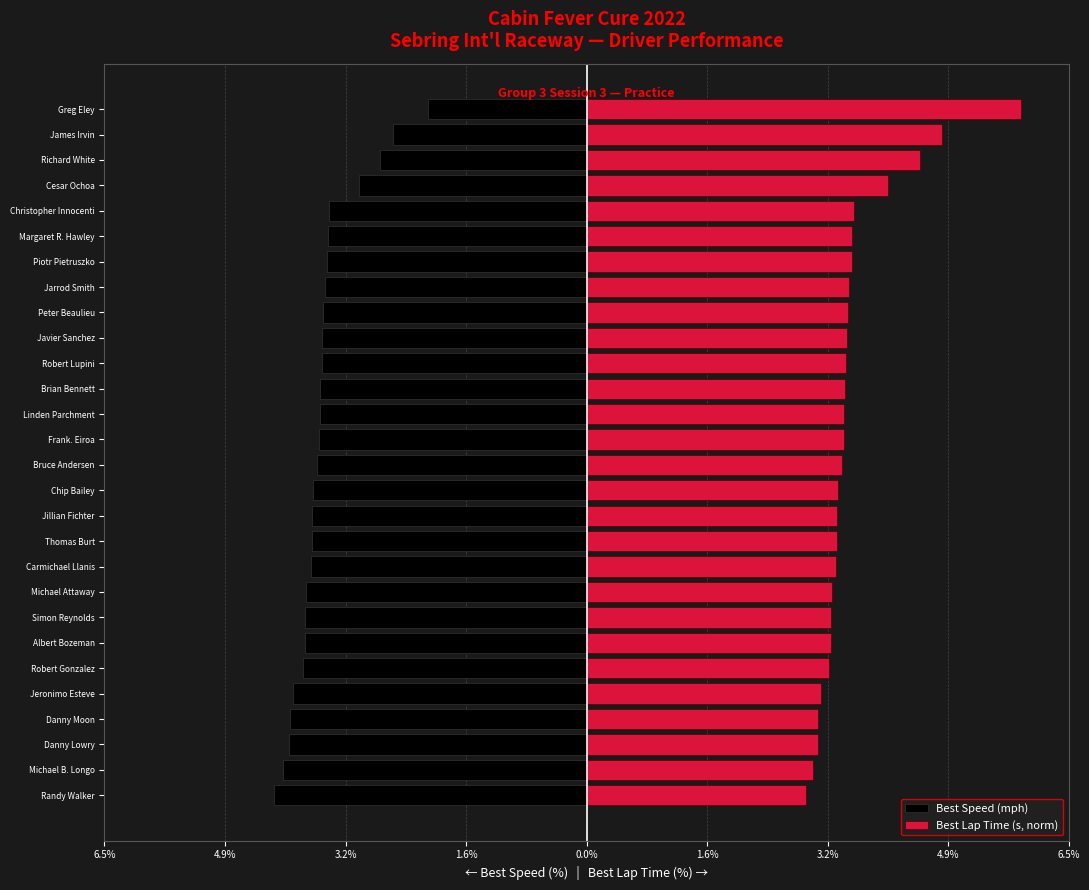

How many bars are there in total?

56